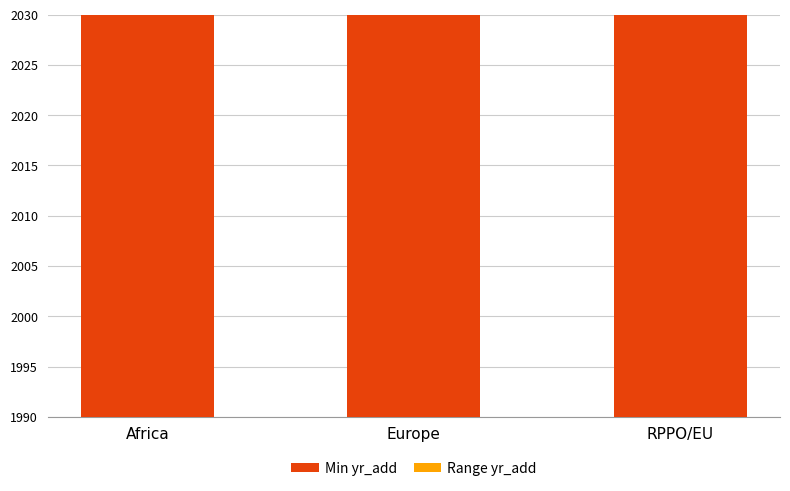

At which label is Min yr_add closest to 2010?

Europe